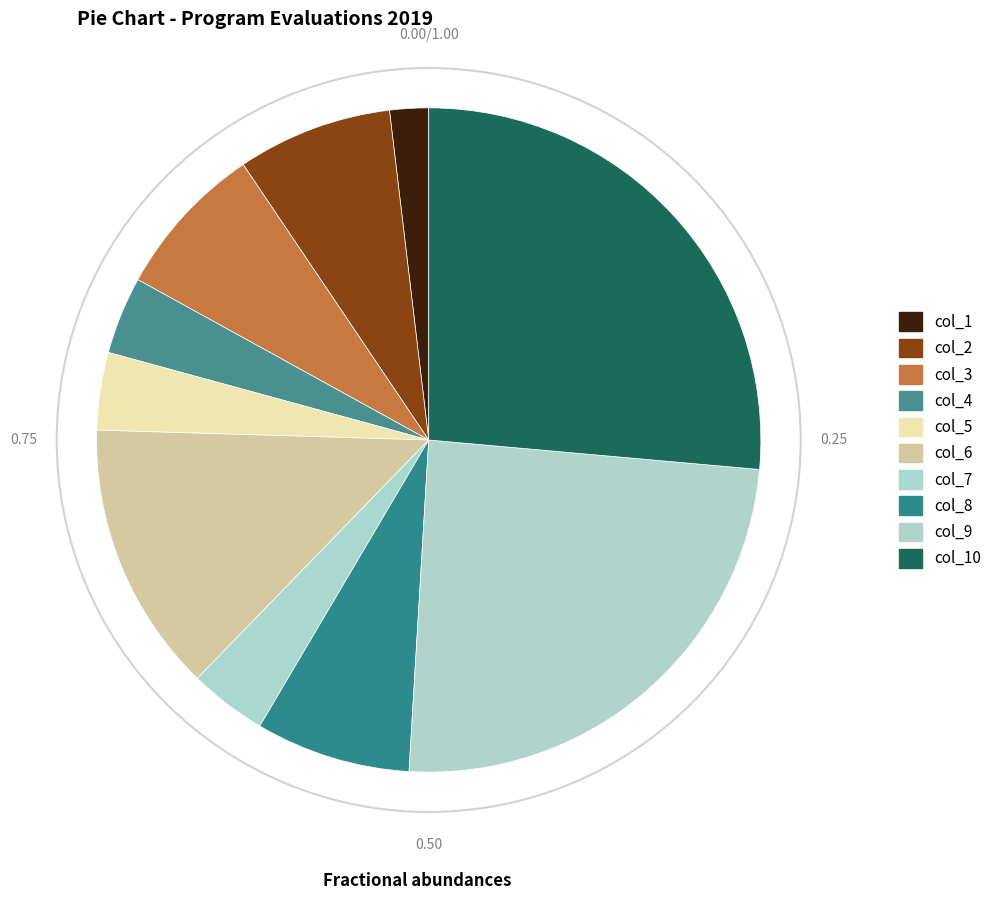

Is col_1 the majority of the pie?

No